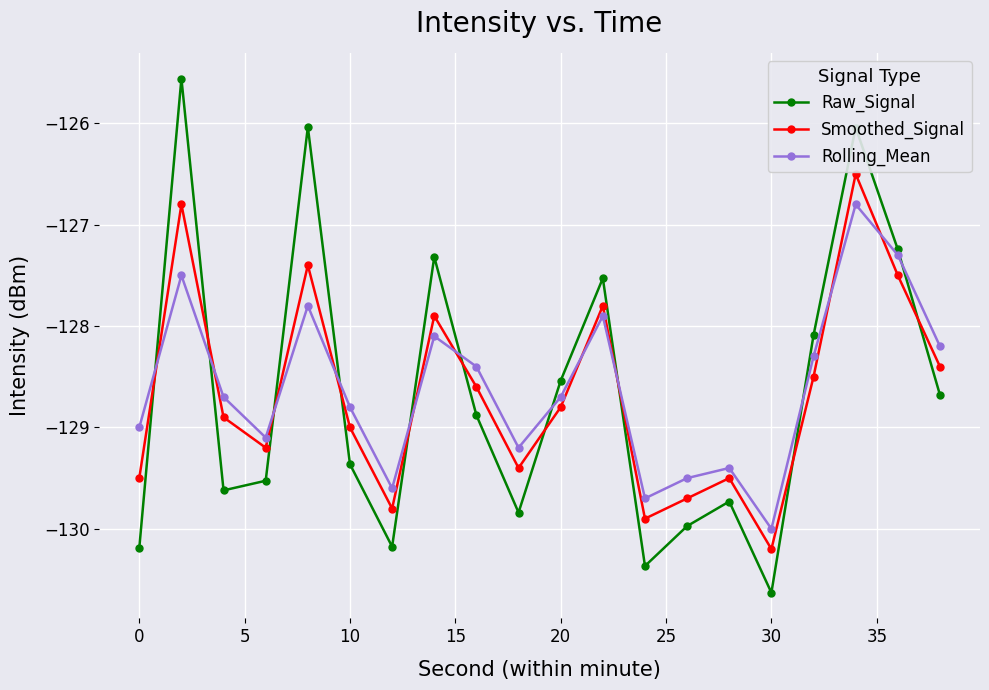

How many interior local peaks does the Rolling_Mean series have?

6